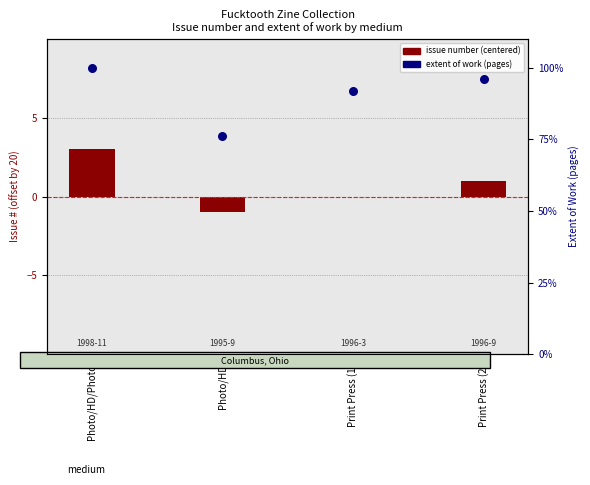

Which series has the largest Y range (max minus min)?

extent of work (pages)